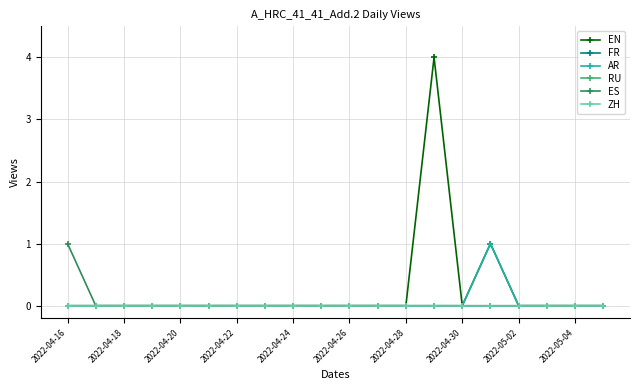

Which series has the largest range (max minus min)?

EN